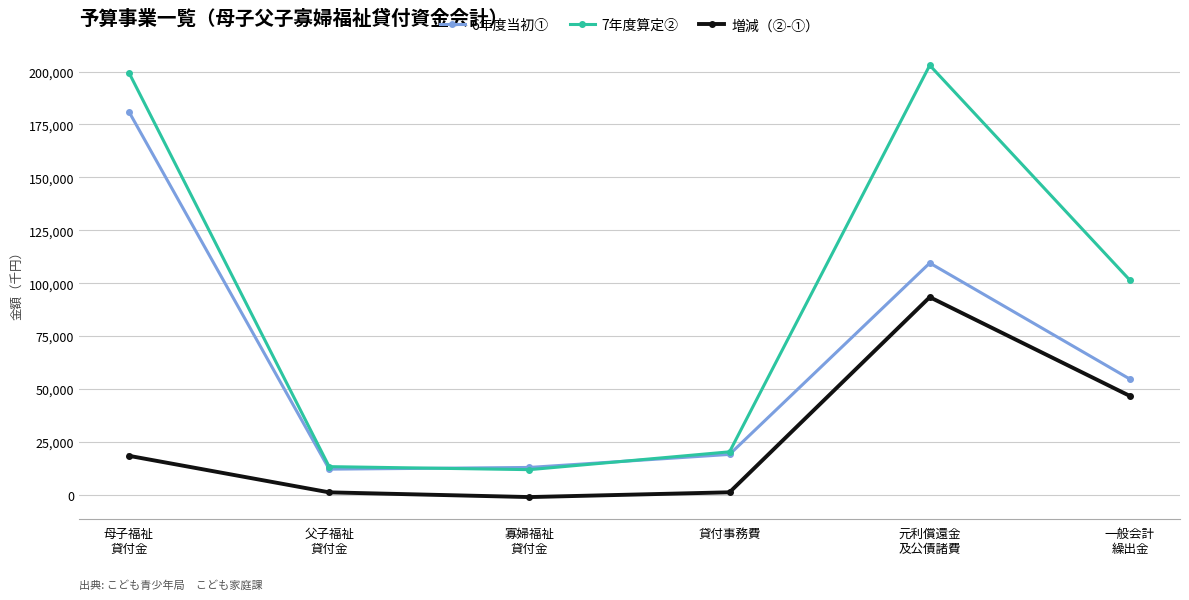

What is the smallest value displayed?

-1044